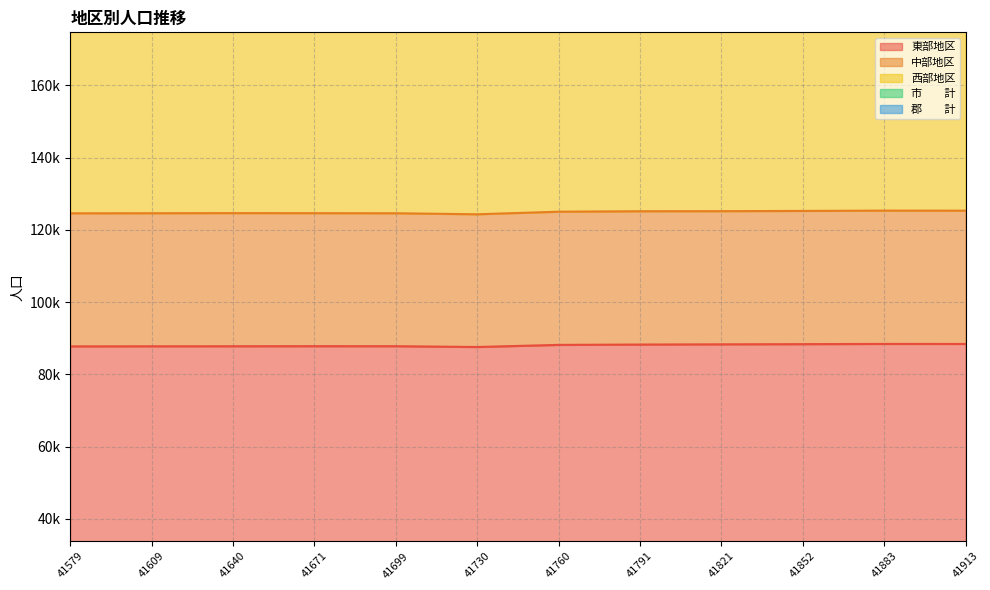

How many 西部地区 values are between 214 and 215?

6